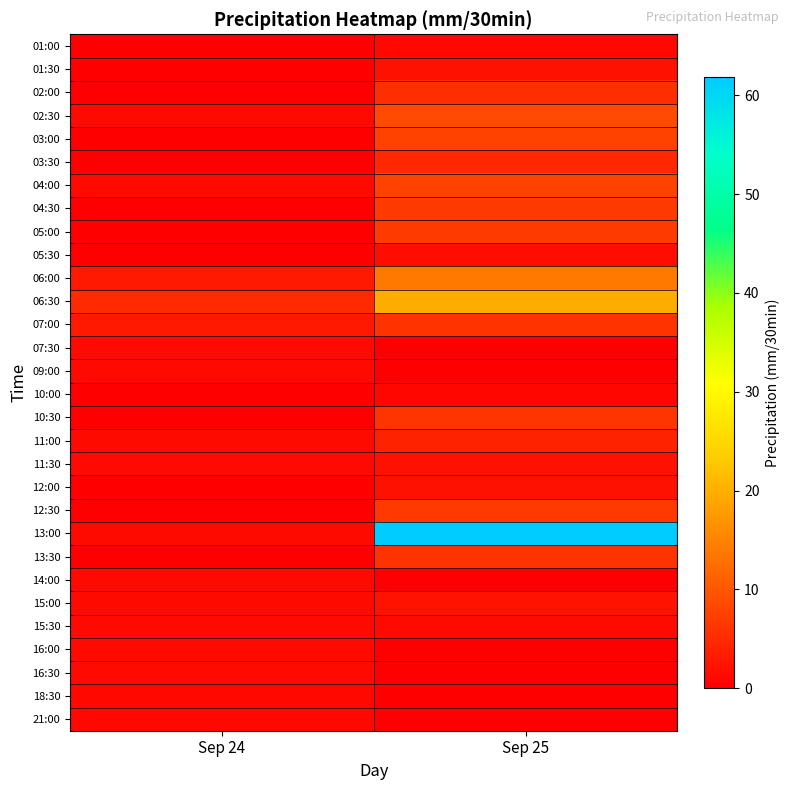

At how many categories does at least one series exceed 12?

1